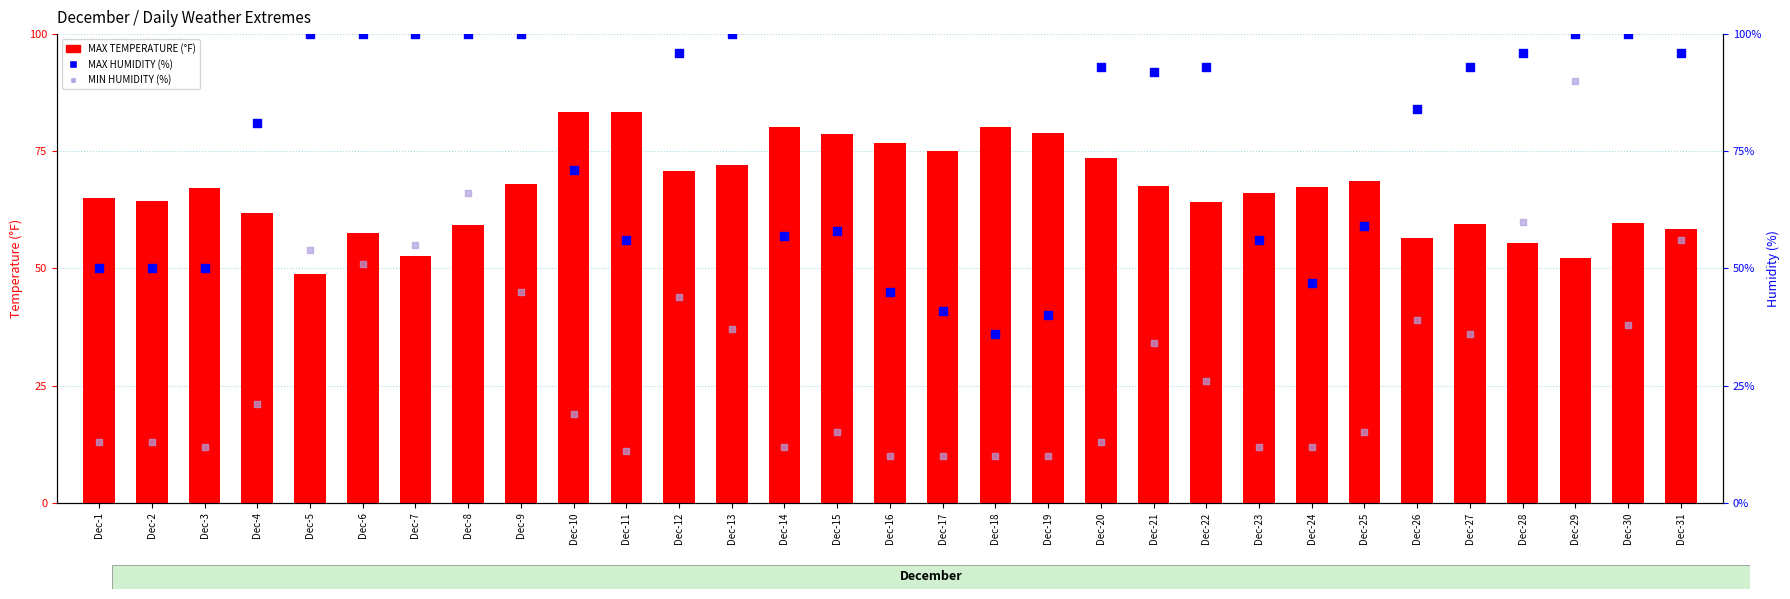

What are all the series names shown in the legend?

MAX TEMPERATURE, MAX HUMIDITY (%), MIN HUMIDITY (%)